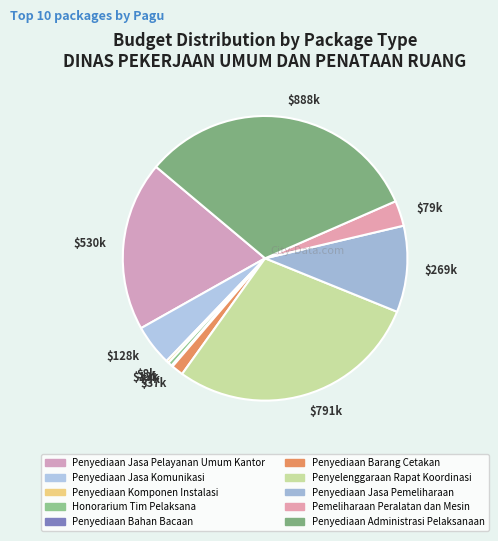

Which slice is the largest?

$888k